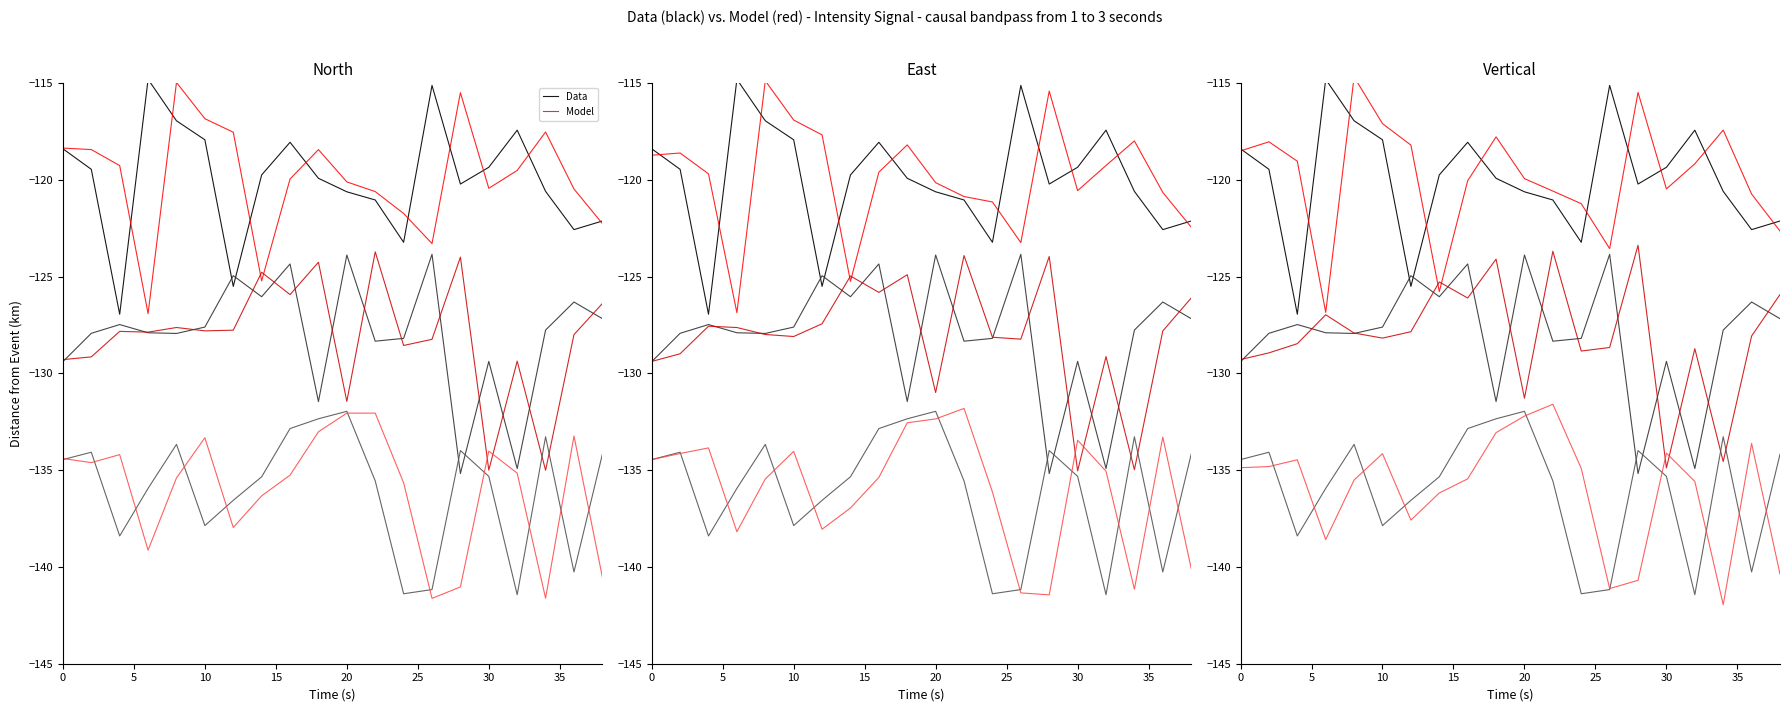

Read the intensity_segment_3 (data) value at 0.

-134.5